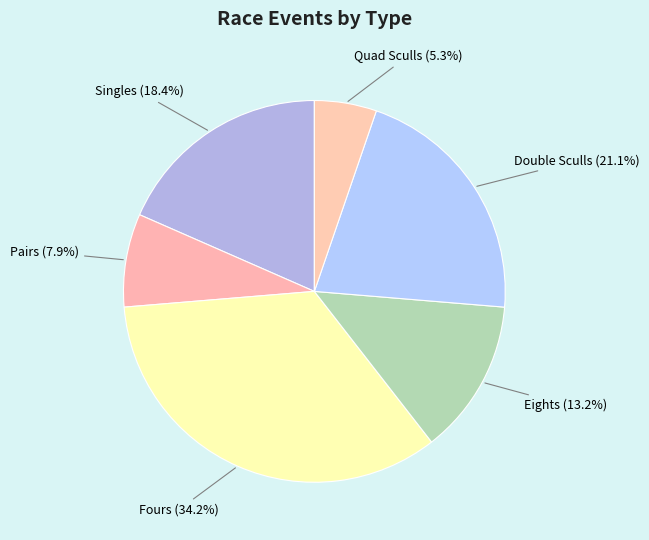

Count the number of slices in the pie.

6